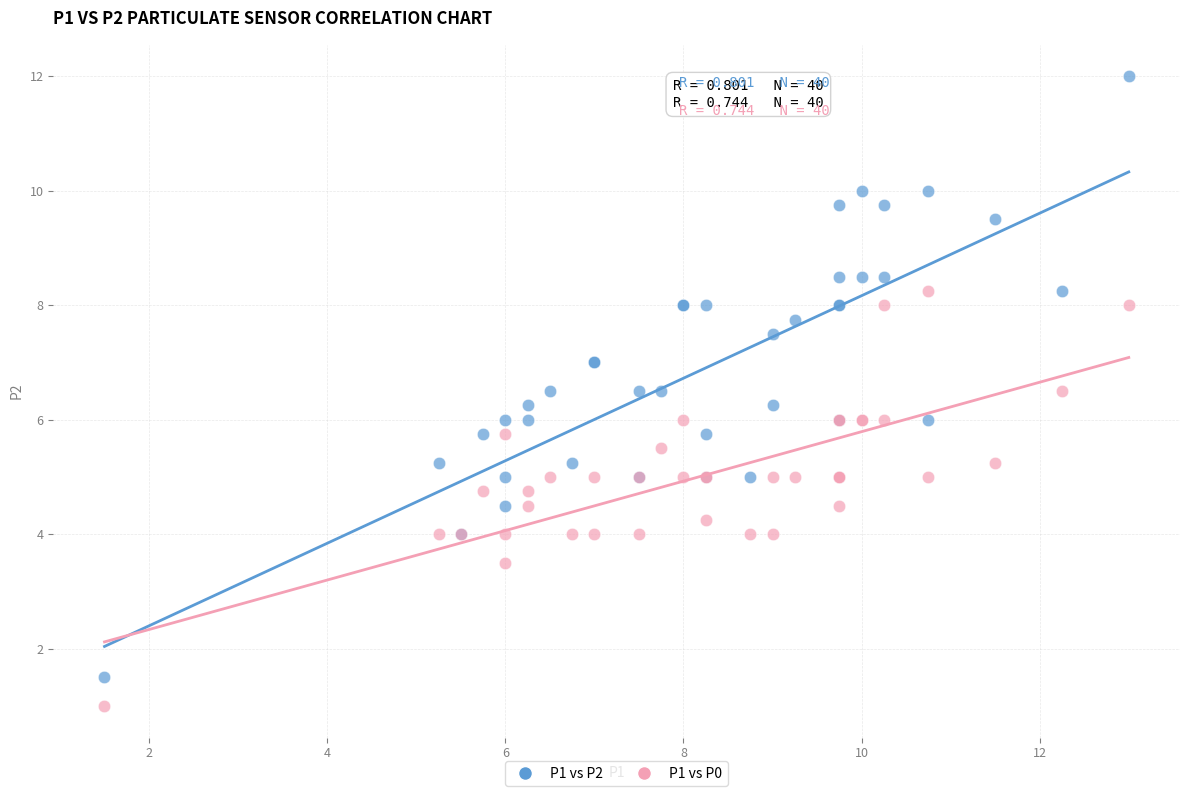

Which series contains the lowest Y value?

P1 vs P0